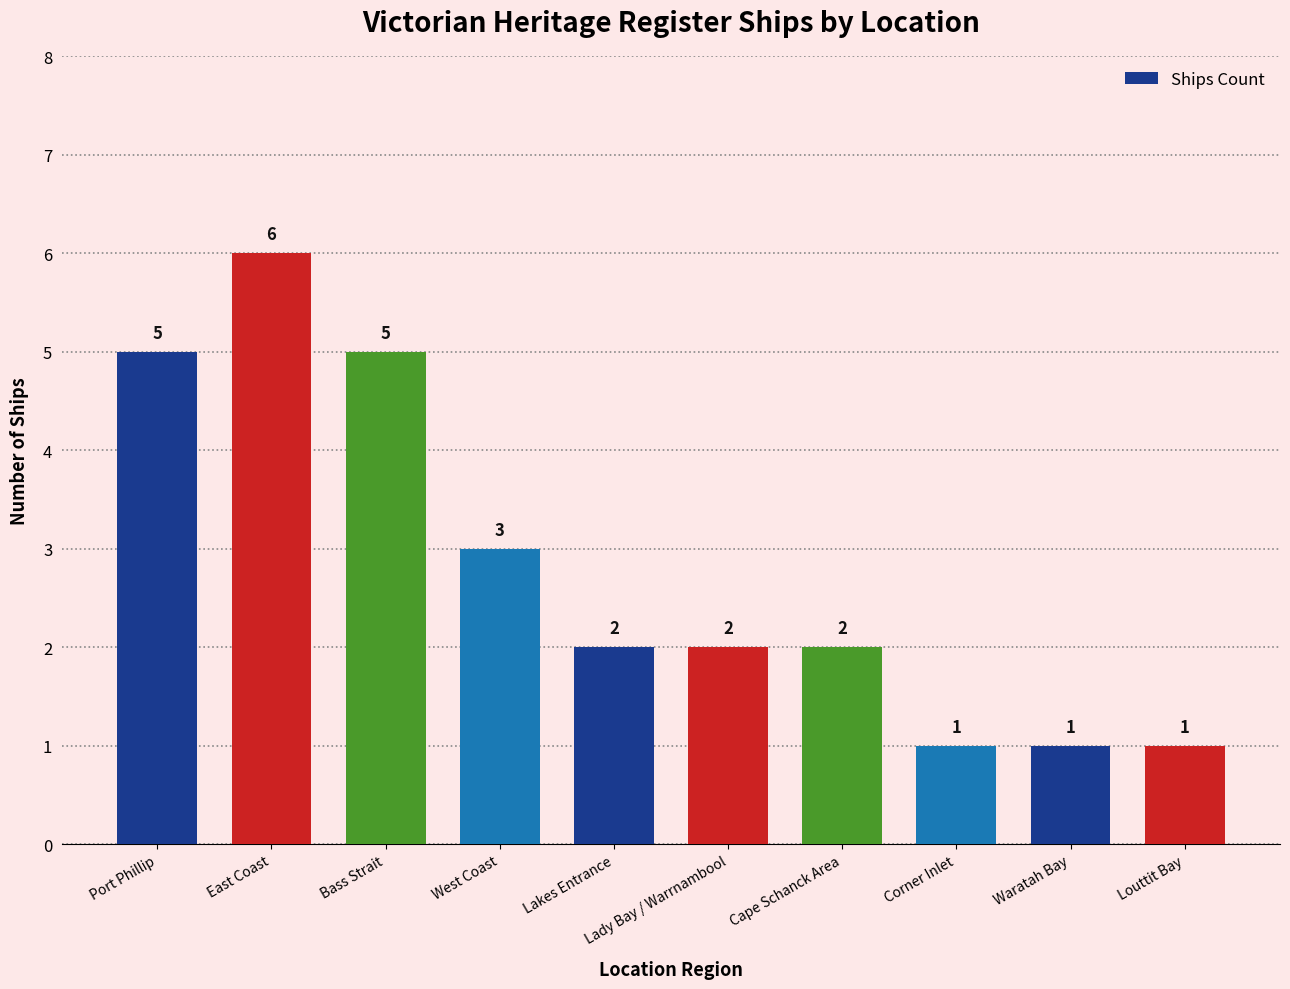

What is the label of the 4th bar from the right?

Cape Schanck Area